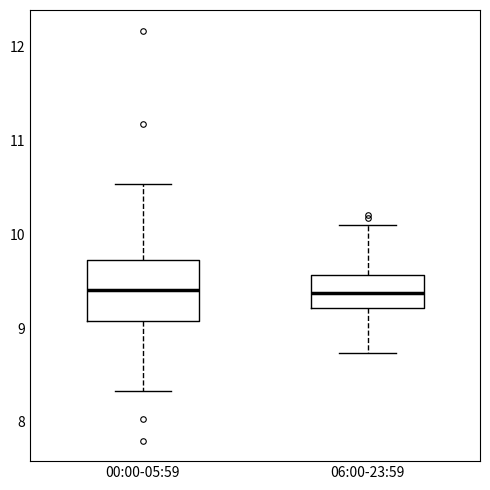

Comparing the boxes themselves (not the whiskers), which one is the tallest?

00:00-05:59